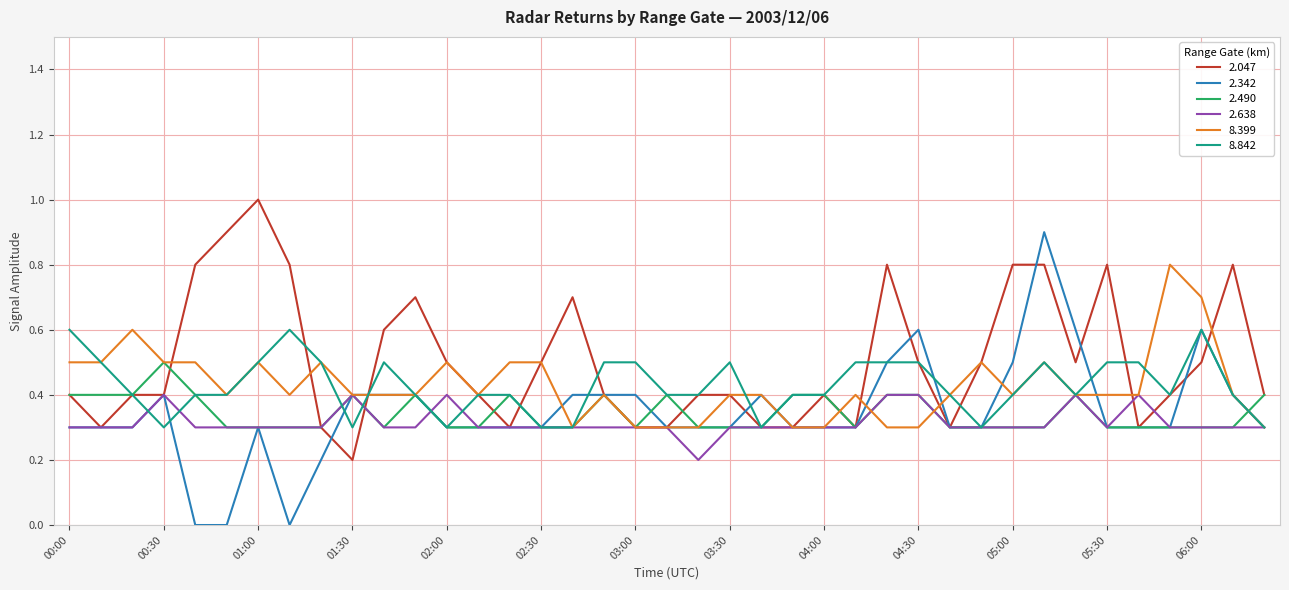

Which series has the largest total across all categories?

2.047